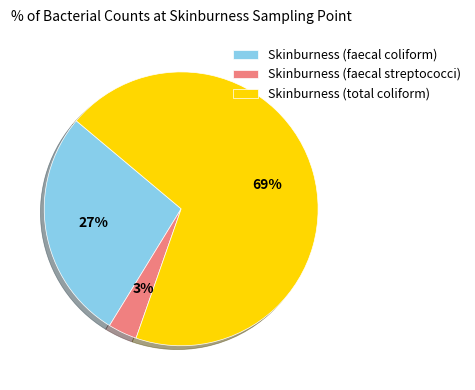

Do Skinburness (total coliform) and Skinburness (faecal coliform) together represent more than half of the pie?

Yes